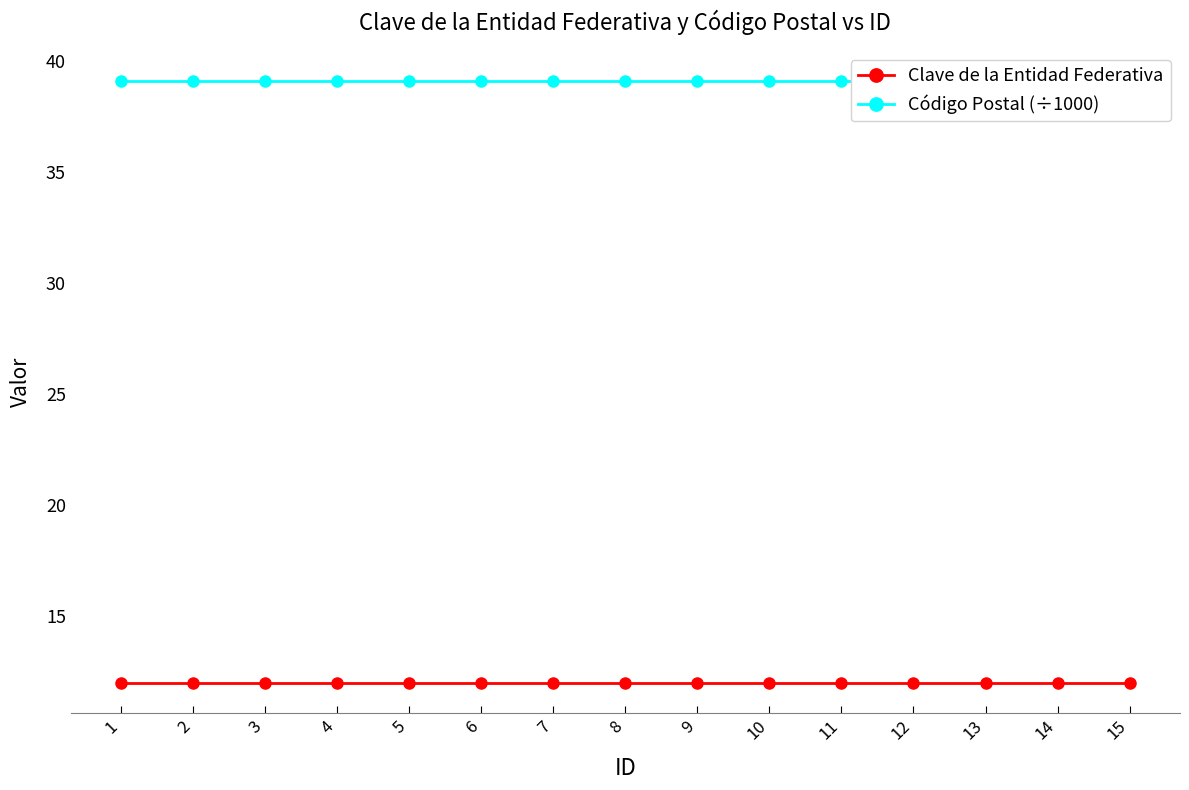

Is it true that Clave de la Entidad Federativa equals 12.0 at 7?

True